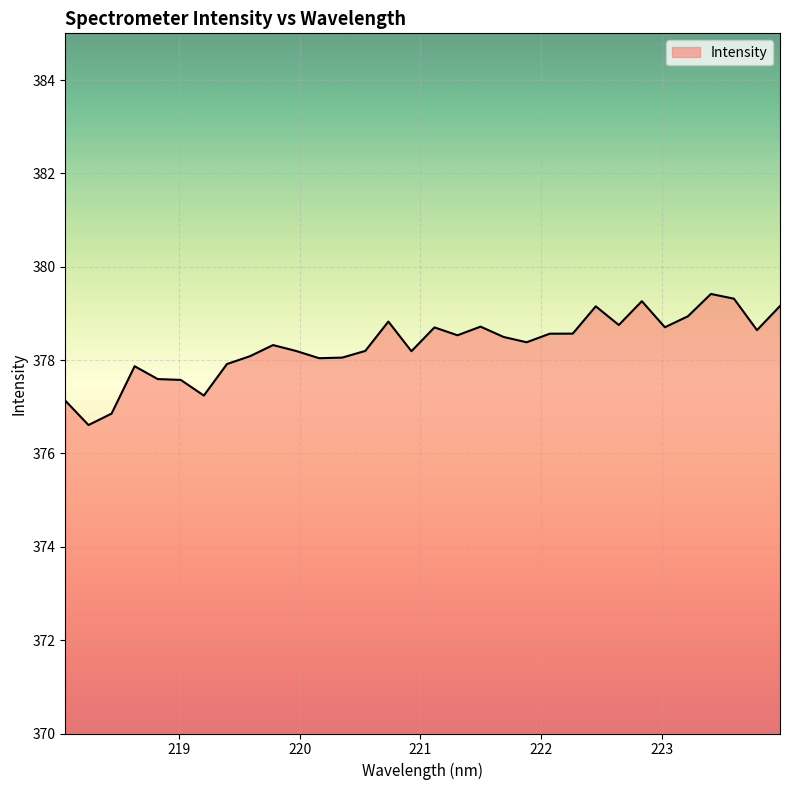

What is the minimum value shown in the chart?

376.6